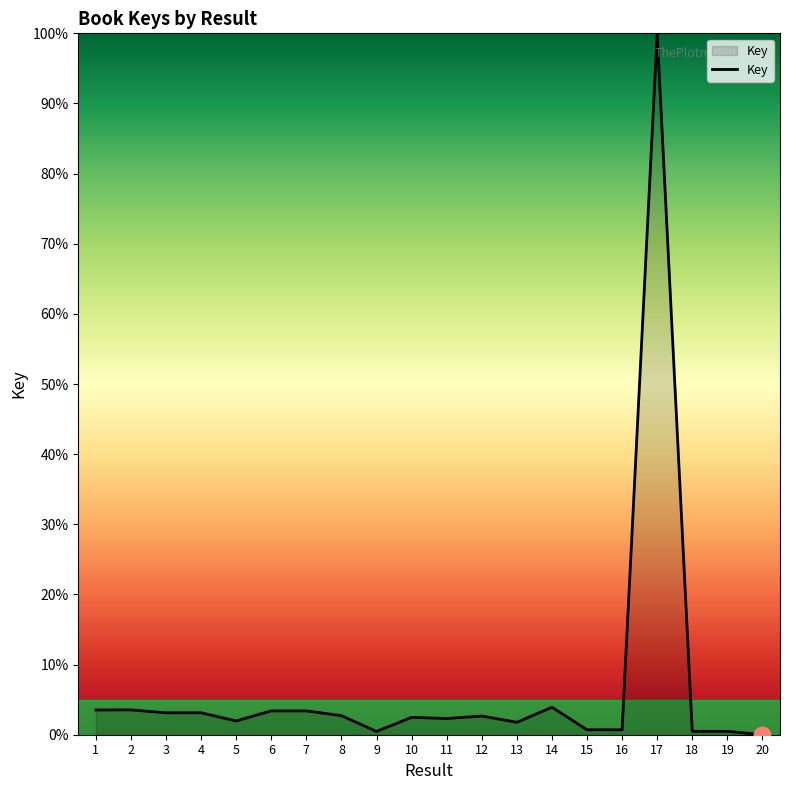

What is the maximum value shown in the chart?

100.0